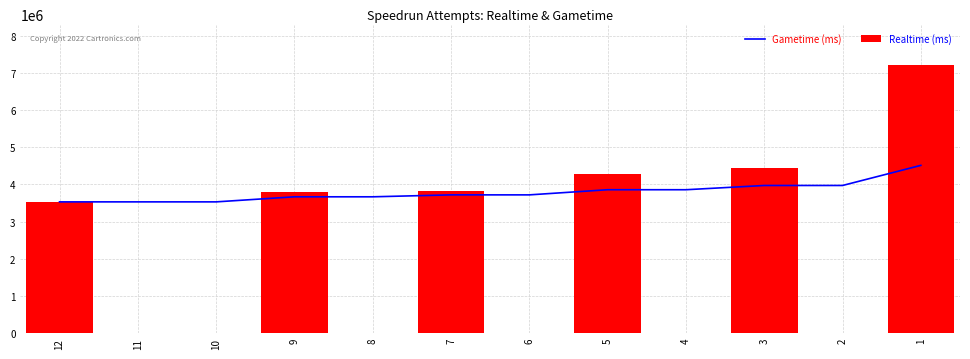

Reading left to right, what are all the values shown in this chart?

Gametime (ms): 12=3528803.0	11=3528803.0	10=3528803.0	9=3664996.5	8=3664996.5	7=3717031.7	6=3717031.7	5=3855262.2	4=3855262.2	3=3969499.6	2=3969499.6	1=4510179.3
Realtime (ms): 12=3528803.0	11=0.0	10=0.0	9=3801190.0	8=0.0	7=3821102.0	6=0.0	5=4269954.0	4=0.0	3=4426449.0	2=0.0	1=7213578.0